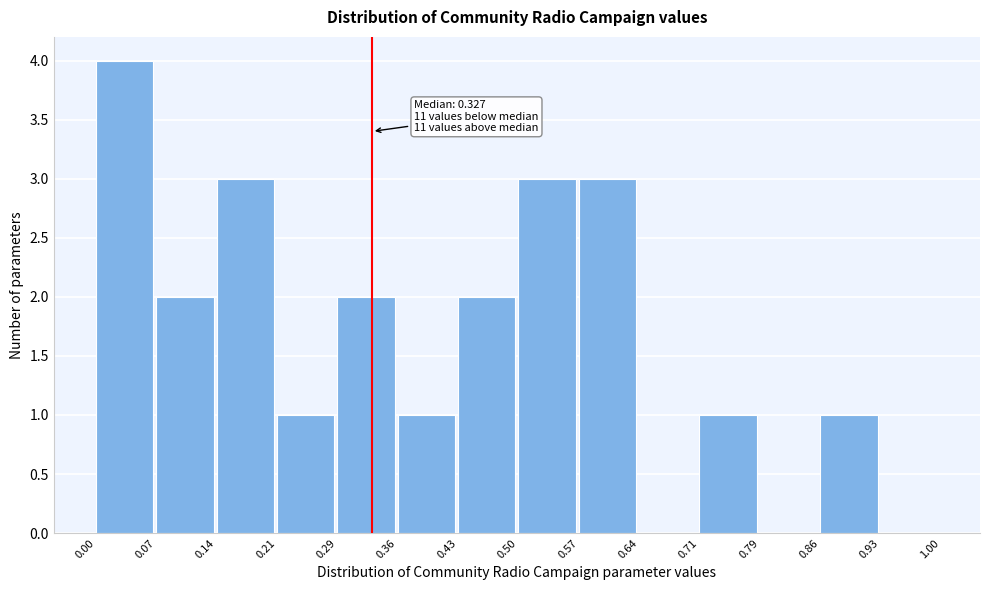

Over which range of the x-axis is the bar tallest?

0.00 to 0.07